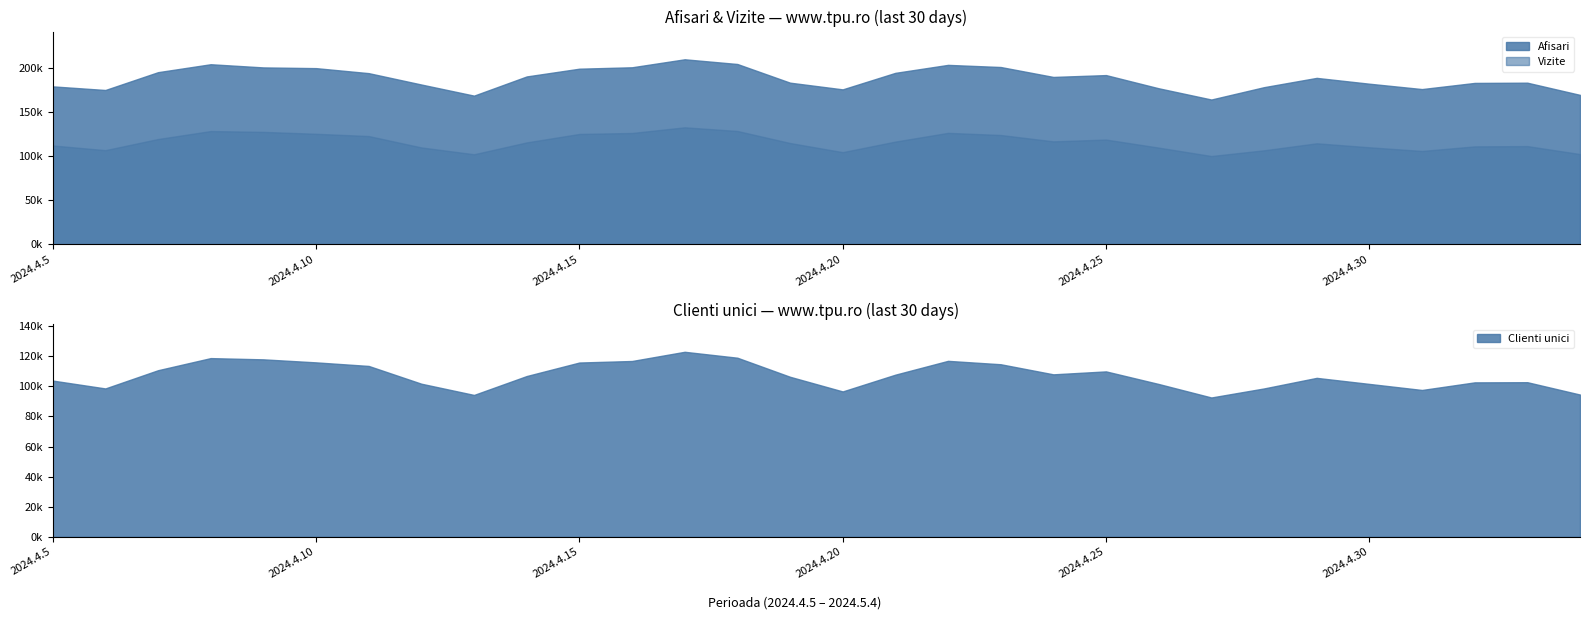

How many interior local valleys does the Clienti unici series have?

6